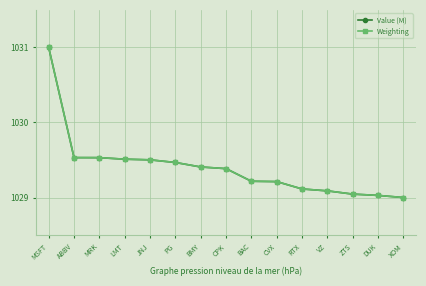

Which label corresponds to the largest value in the chart?

MSFT